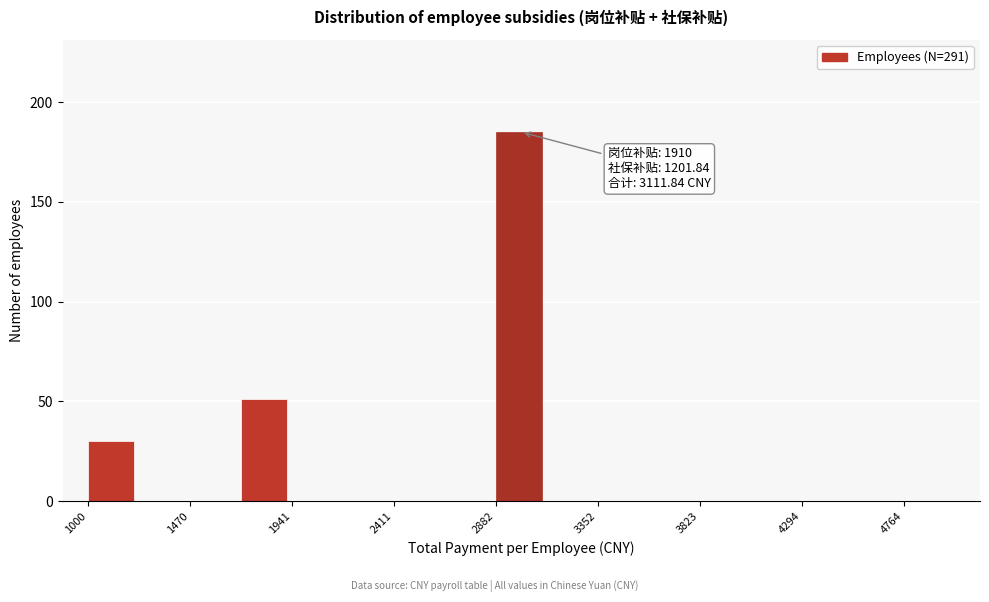

Over which range of the x-axis is the bar tallest?

2900 to 3100